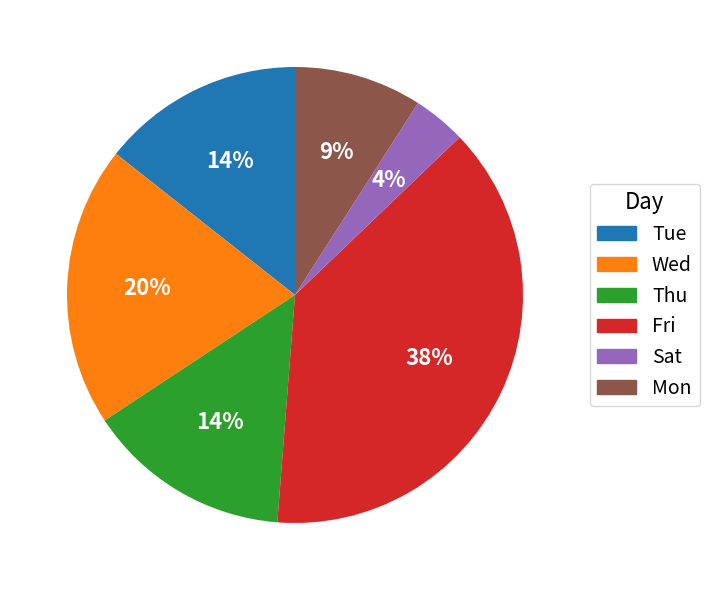

To the nearest percent, what is the average slice percentage?

17%